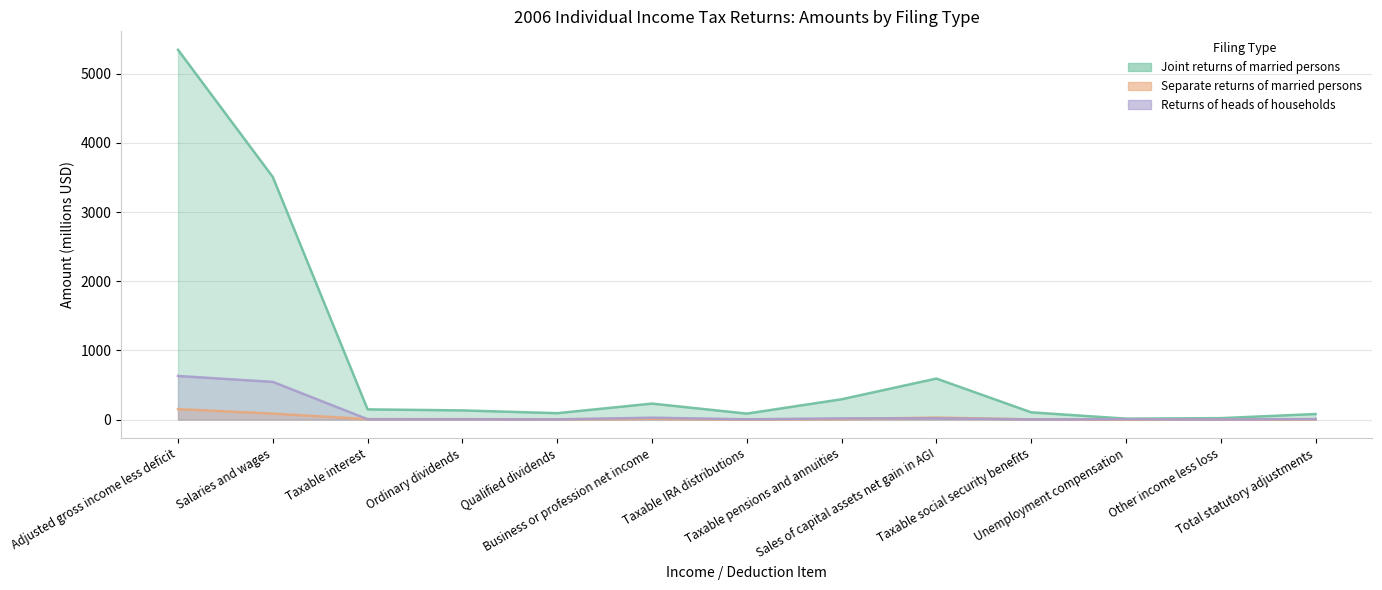

What is the approximate value of Separate returns of married persons at Taxable pensions and annuities?

6.5